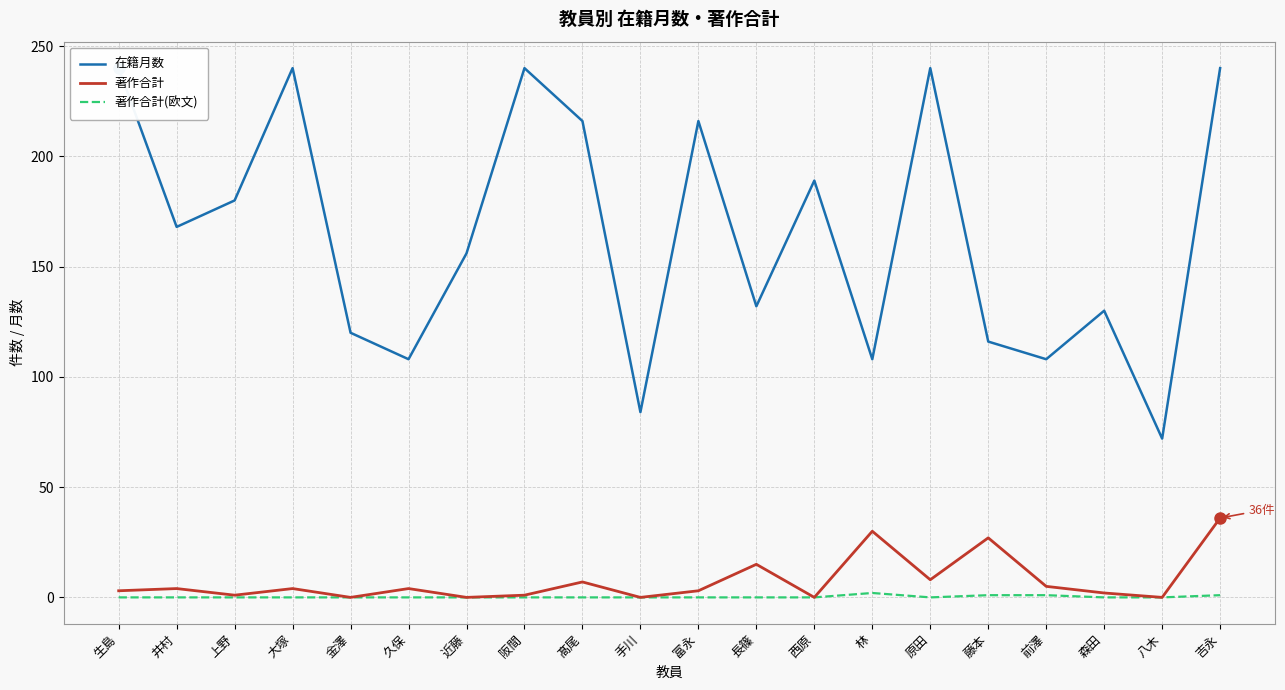

In 著作合計, how many points are lower than both neighbors (excluding endpoints)?

7